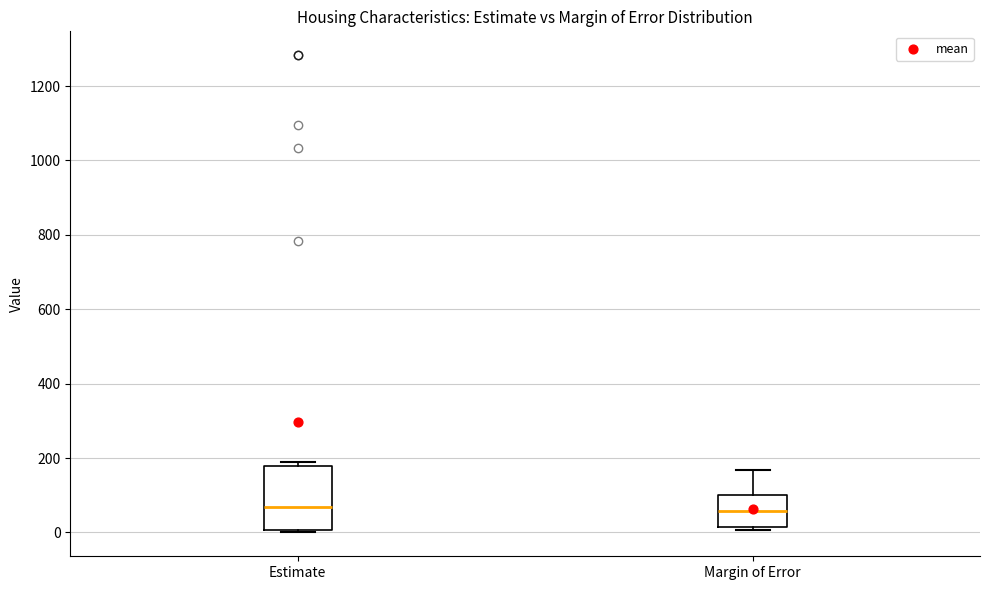

Reading left to right, transcribe this box plot: for each box, give where its median line is, the range the box spans, and where its two whiskers end, as read against the y-axis. The values are not printed on the chart, so give them approximately, as read against the axis.

Estimate: median 60, box 0 to 180, whiskers 0 to 180 (just above the box's upper edge)
Margin of Error: median 60, box 20 to 100, whiskers 0 to 160